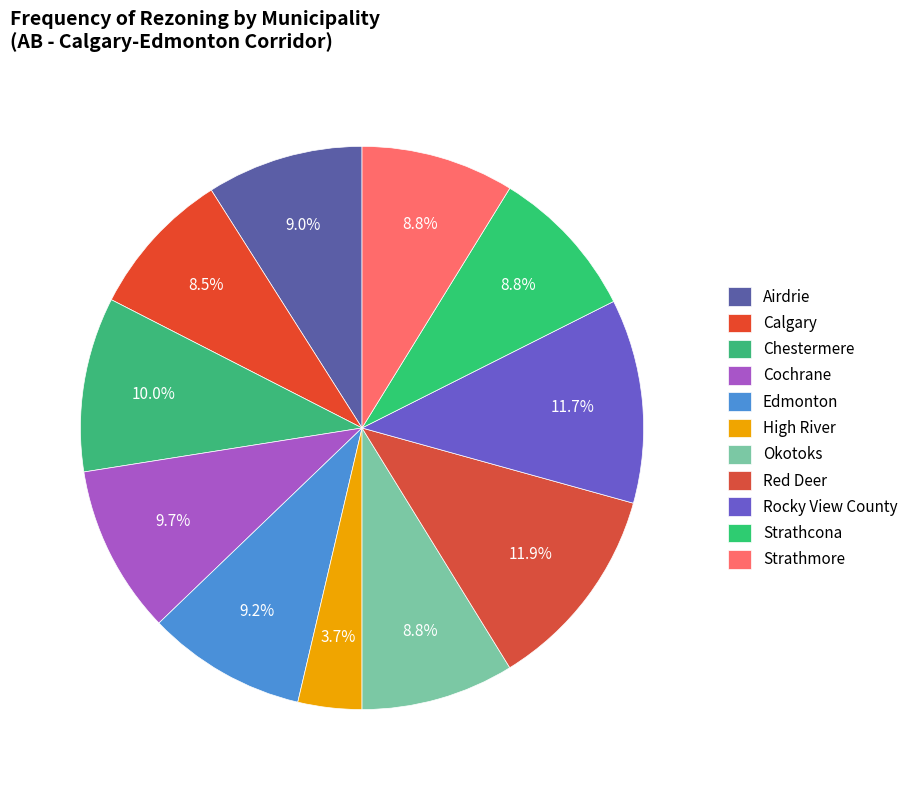

Combined, do Airdrie and Strathmore account for over 50%?

No